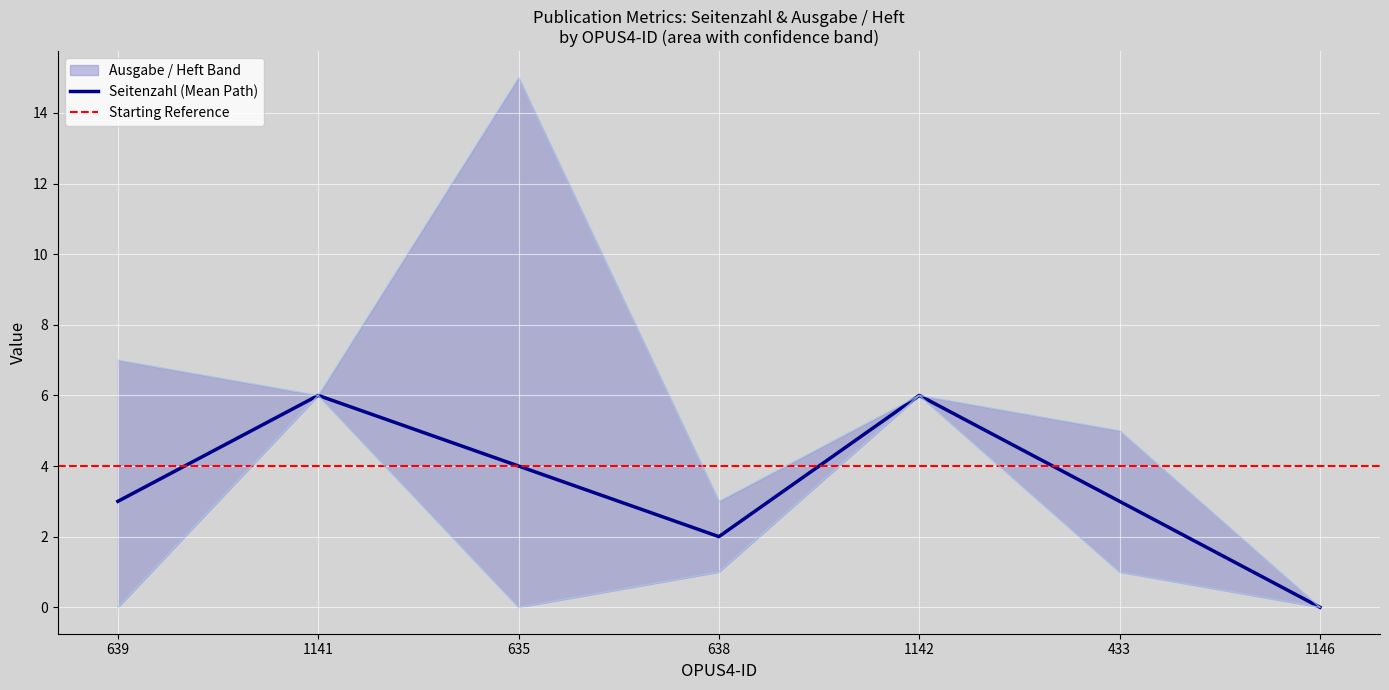

Rank the categories by value from lowest to highest.

1146, 638, 639, 433, 635, 1141, 1142